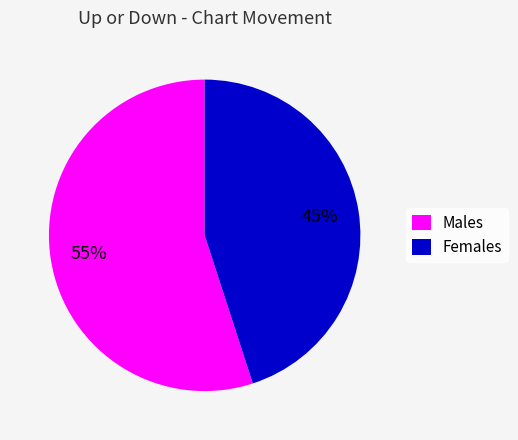

Count the number of slices in the pie.

2